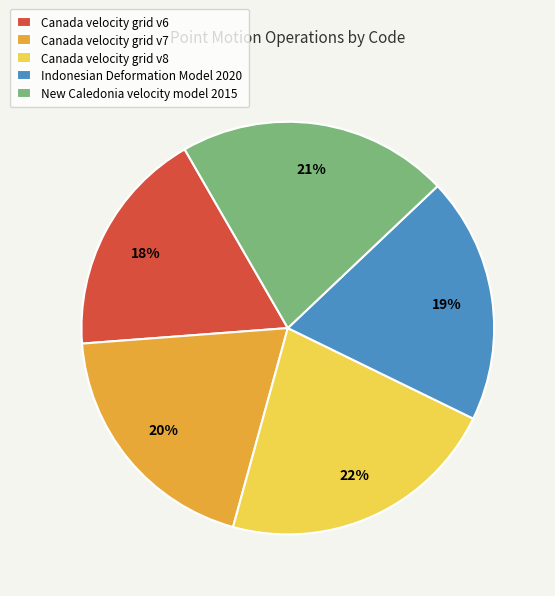

Which slice is the largest?

Canada velocity grid v8